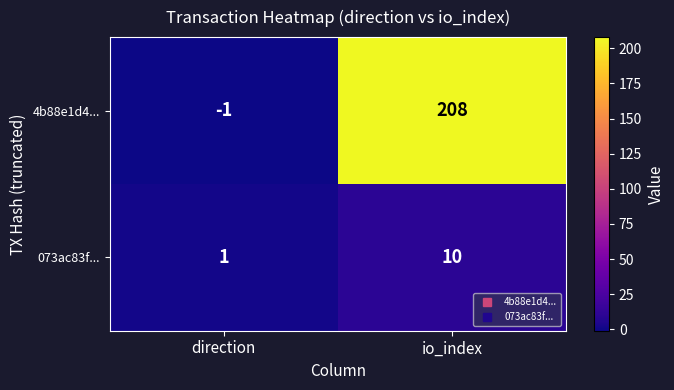

How many data points does each series have?

2